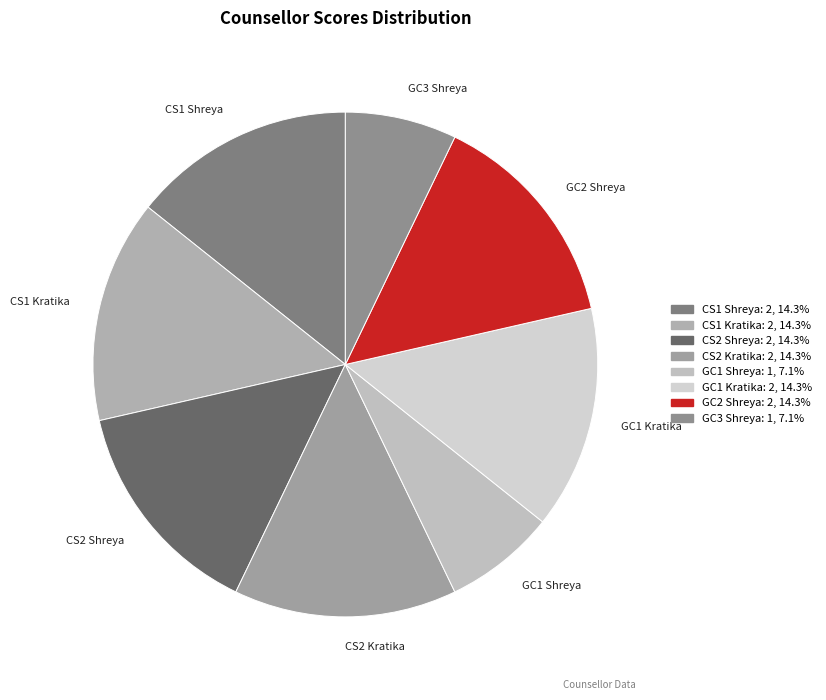

Combined, do GC1 Shreya and CS2 Shreya account for over 50%?

No